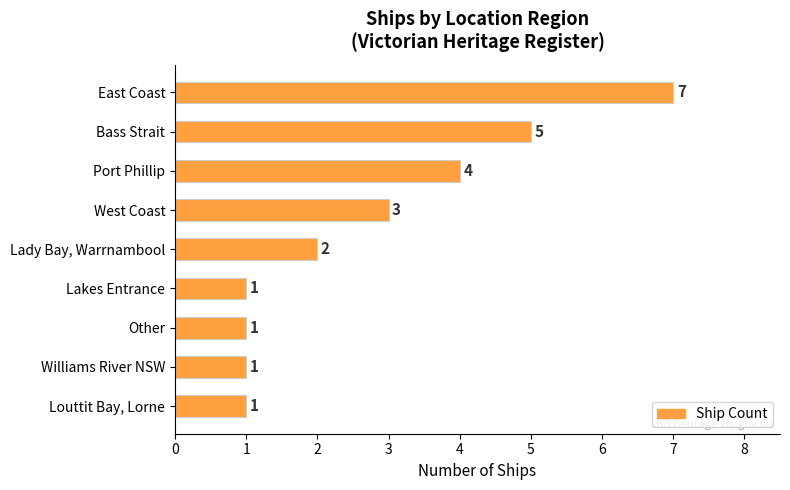

Does the chart contain any negative values?

No